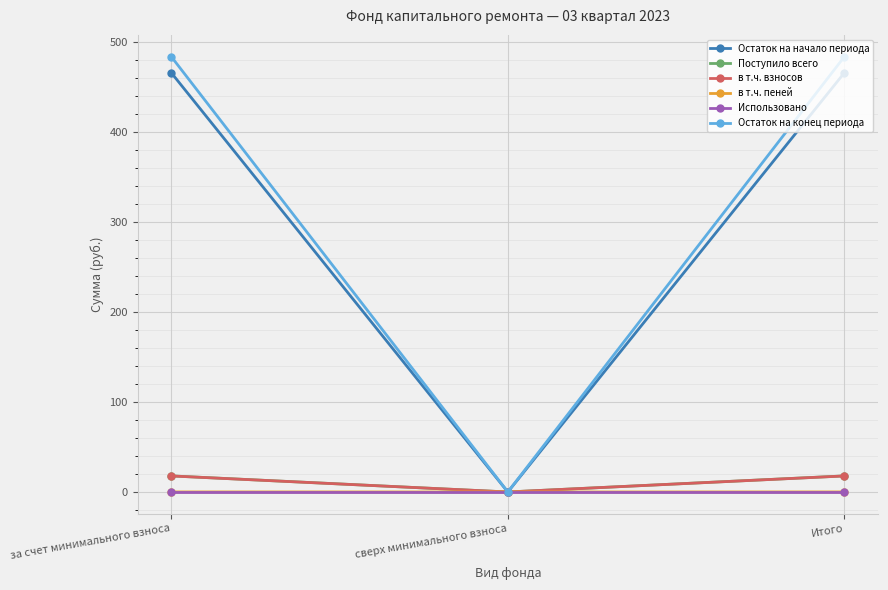

Is it true that Поступило всего equals 17.9 at за счет минимального взноса?

True